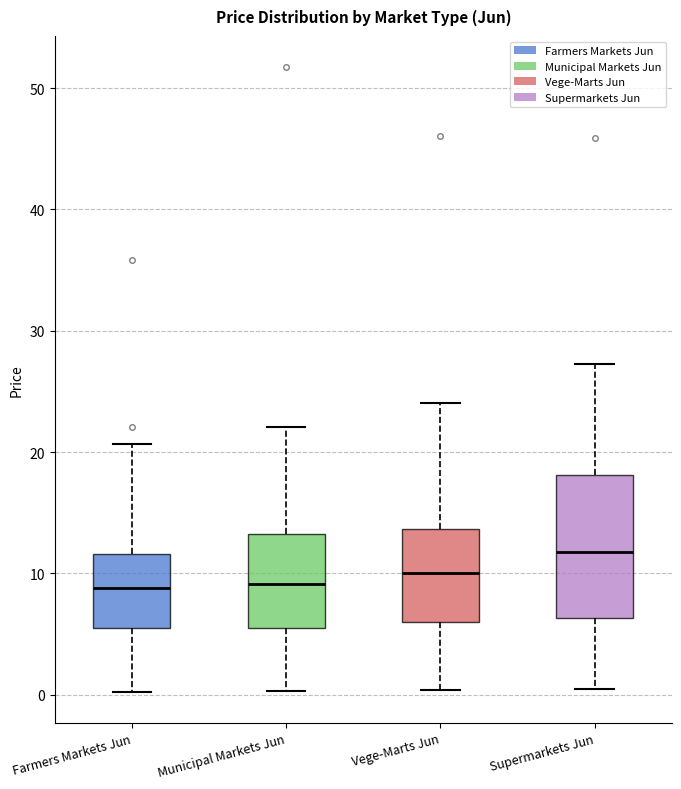

Where does the lower whisker of the box for Vege-Marts Jun end on the y-axis? The values are not printed on the chart, so give them approximately, as read against the axis.

0